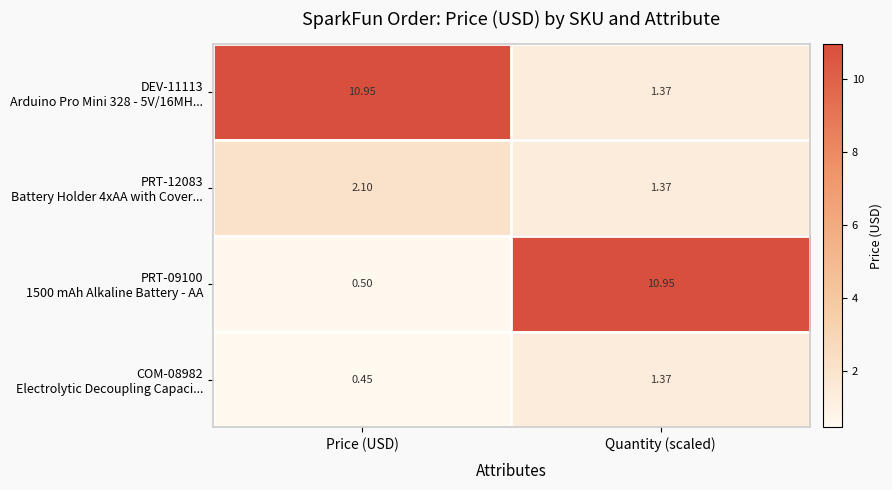

At which category is the sum across all series the highest?

Quantity (scaled)